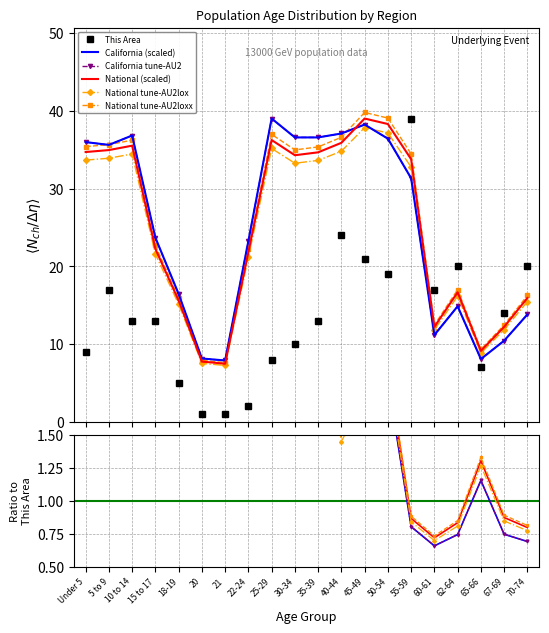

Is it true that This Area equals 1.8 at 21?

False